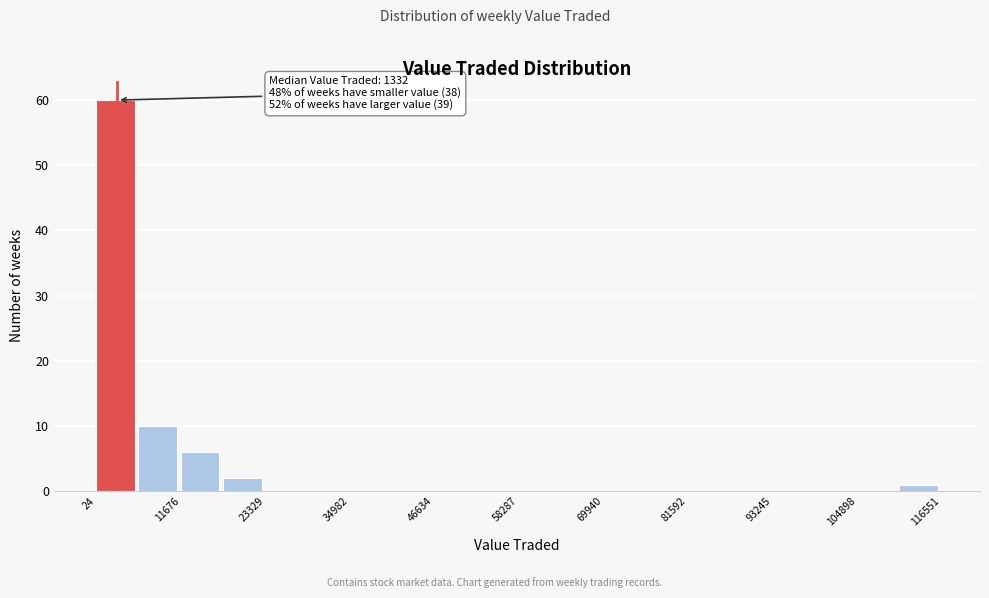

Around what value on the x-axis is the tallest bar? Give the approximate position of its centre, as read against the axis.

2000